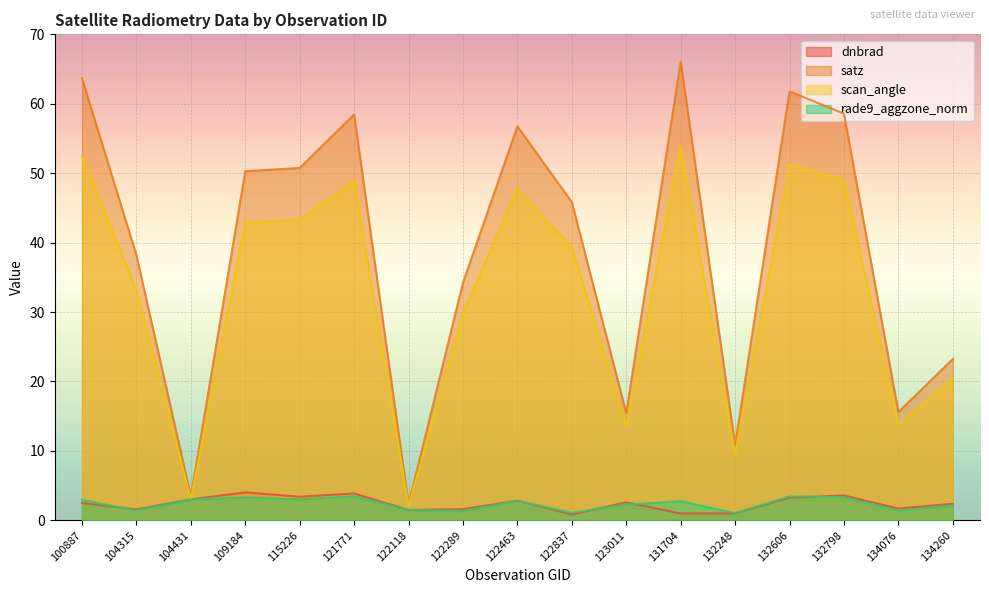

What is the highest value of the dnbrad series?

4.0